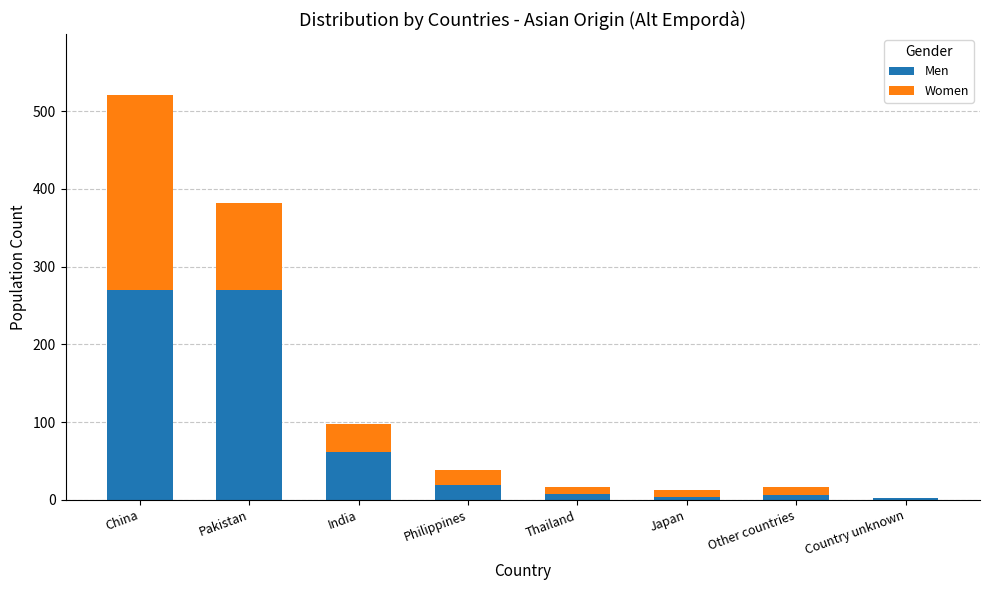

Is it true that Men equals 100 at India?

False